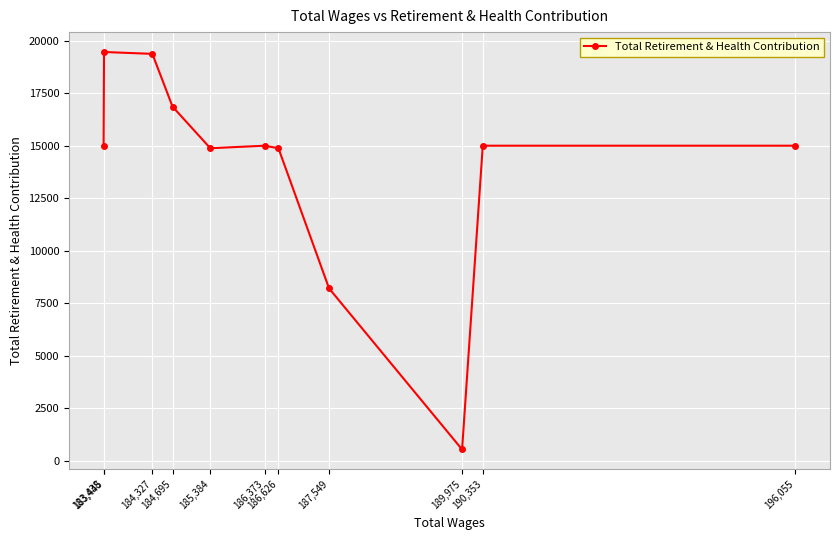

Rank the categories by value from highest to lowest.

183,445, 184,327, 184,695, 196,055, 190,353, 186,373, 183,438, 186,626, 185,384, 187,549, 189,975